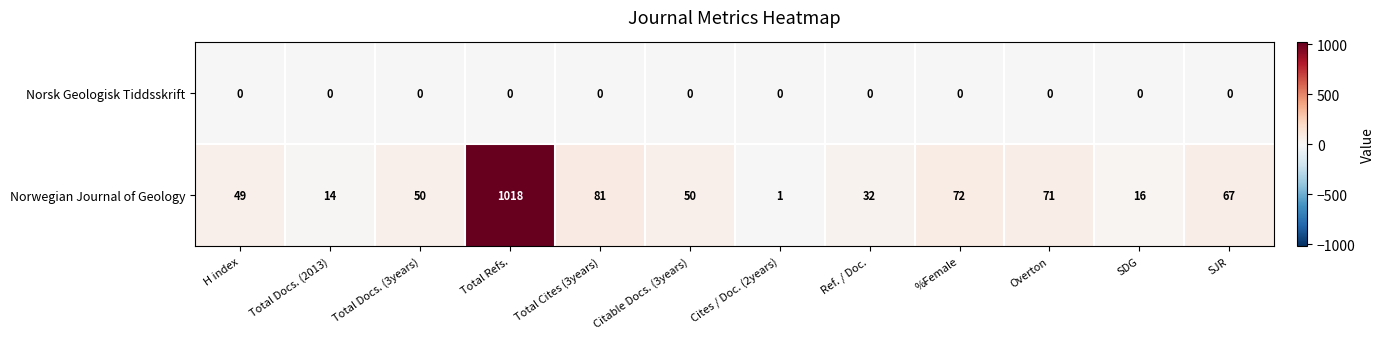

Rank the series by their average value, from highest to lowest.

Norwegian Journal of Geology, Norsk Geologisk Tiddsskrift